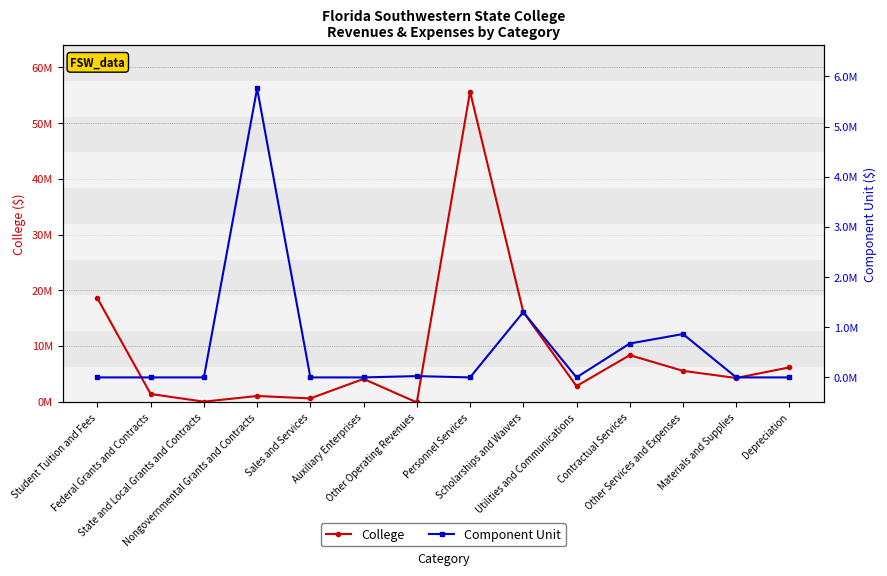

Reading right to left, list all the values displayed in this chart.

College: 6155539	4249388	5534645	8347041	2790480	16104077	55649263	-133541	4085159	586341	1017992	0	1379952	18551715
Component Unit: 0	0	864857	675403	0	1301906	0	26000	0	0	5760506	0	0	0